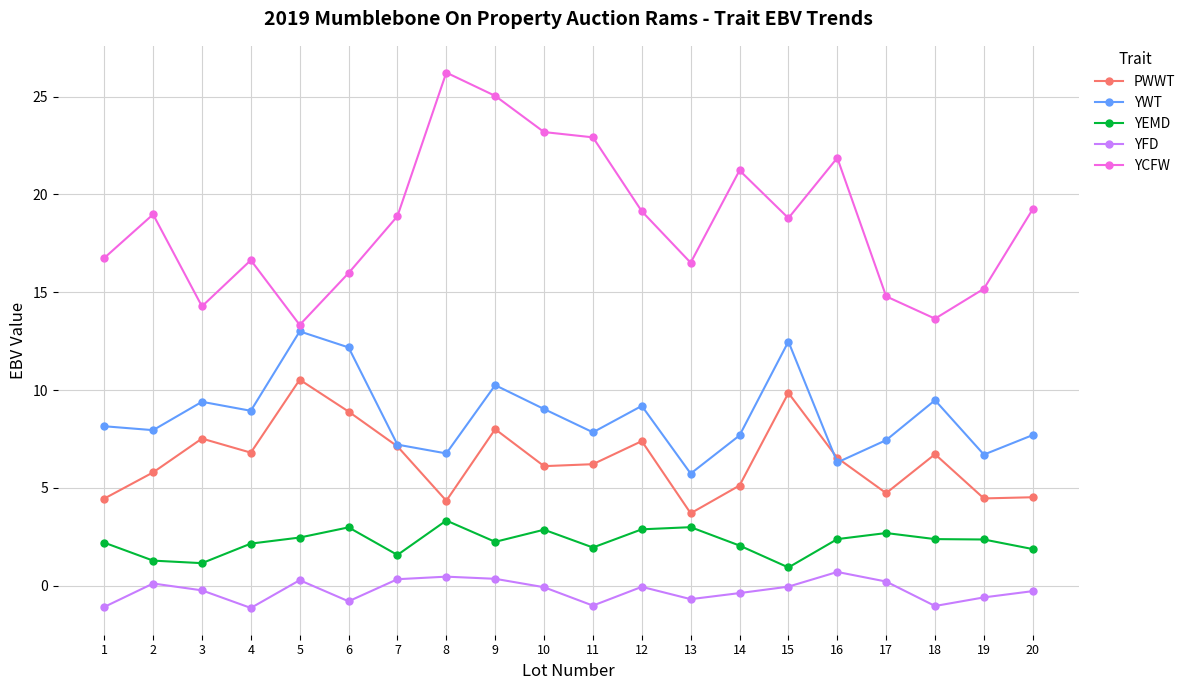

Which series changed the most between 15 and 18?

YCFW